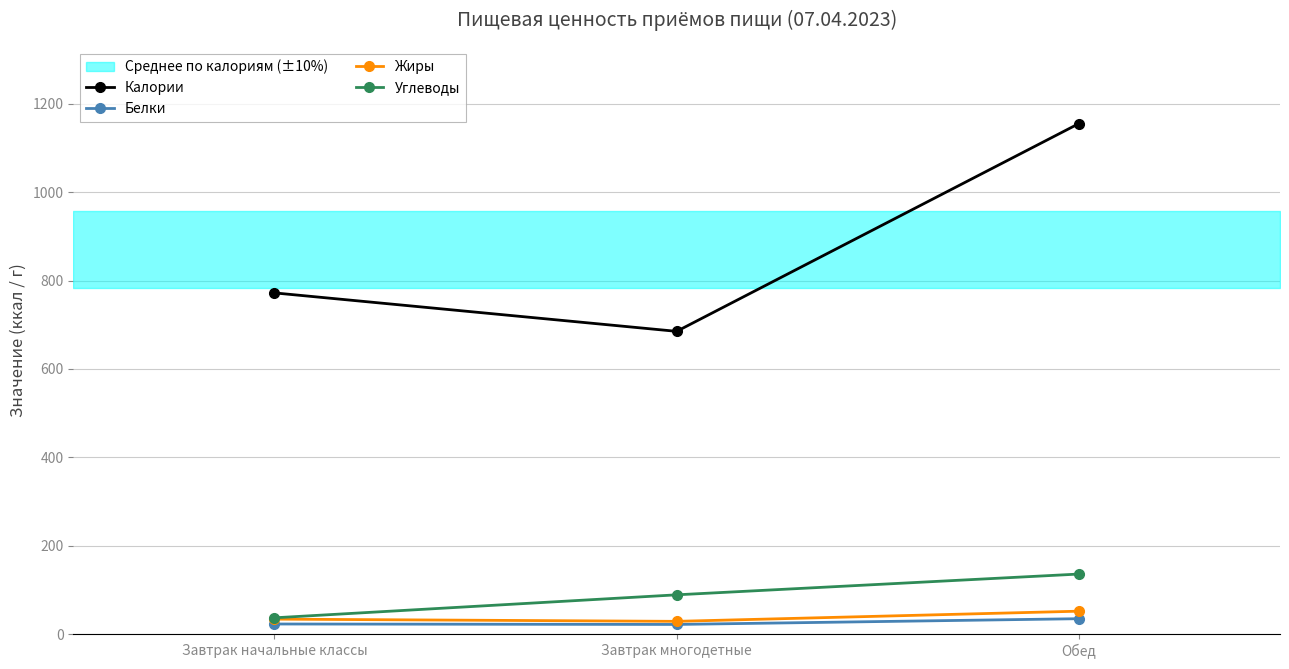

Reading left to right, list all the values displayed in this chart.

Калории: 772	685	1155
Белки: 23	22	35
Жиры: 34	29	52
Углеводы: 37	89	136